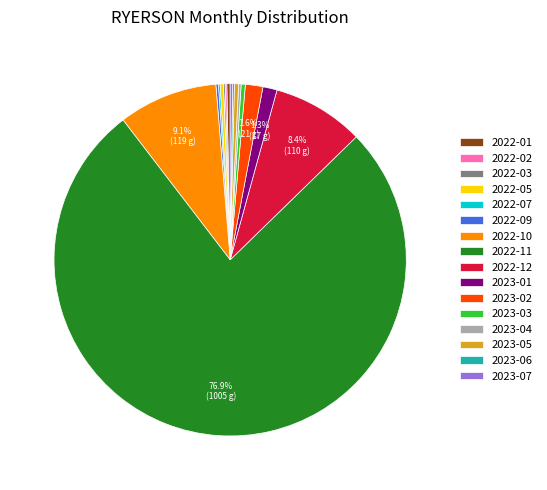

Which category accounts for the majority?

2022-11